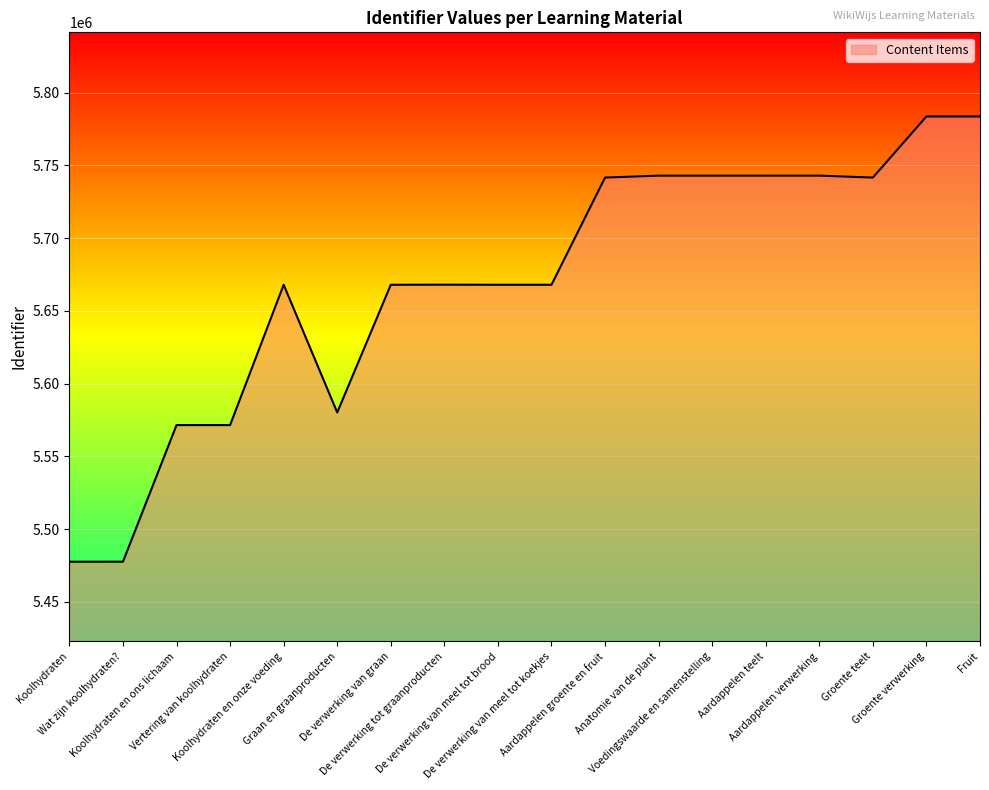

What is the smallest value displayed?

5477631